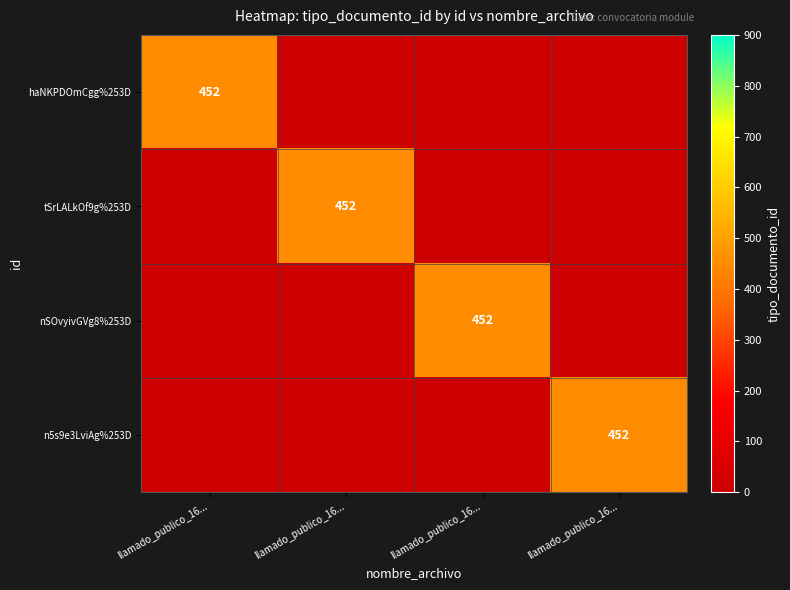

At which category does the chart reach its minimum across all series?

llamado_publico_16...